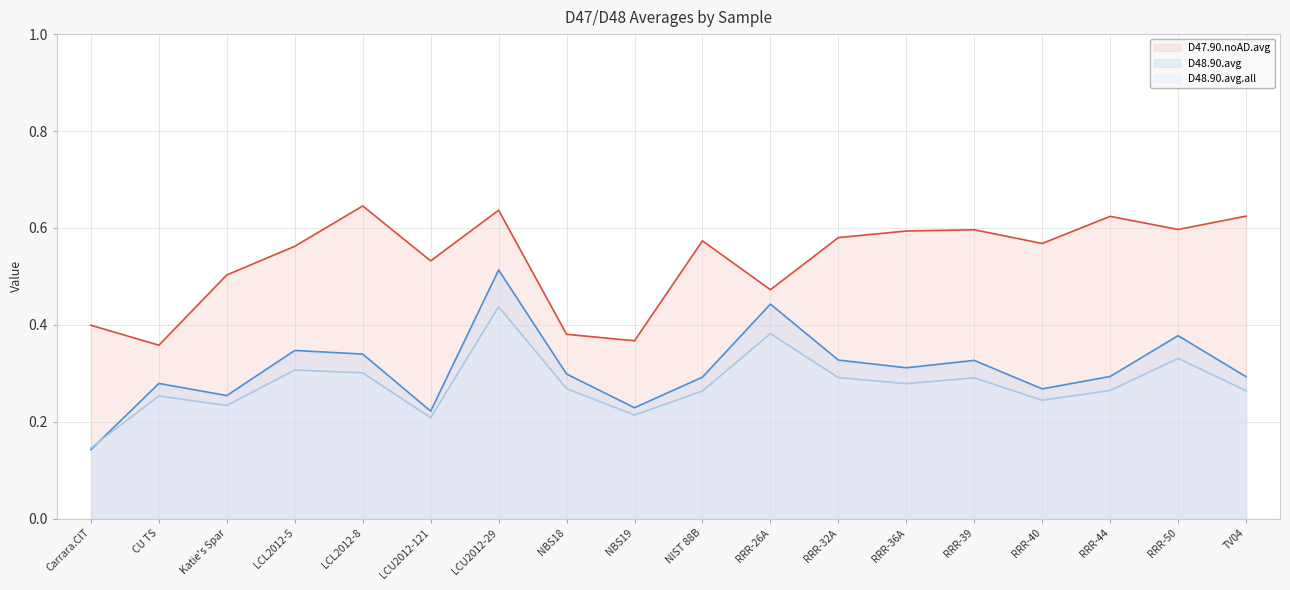

Between LCL2012-8 and NBS18, which series saw the biggest shift?

D47.90.noAD.avg